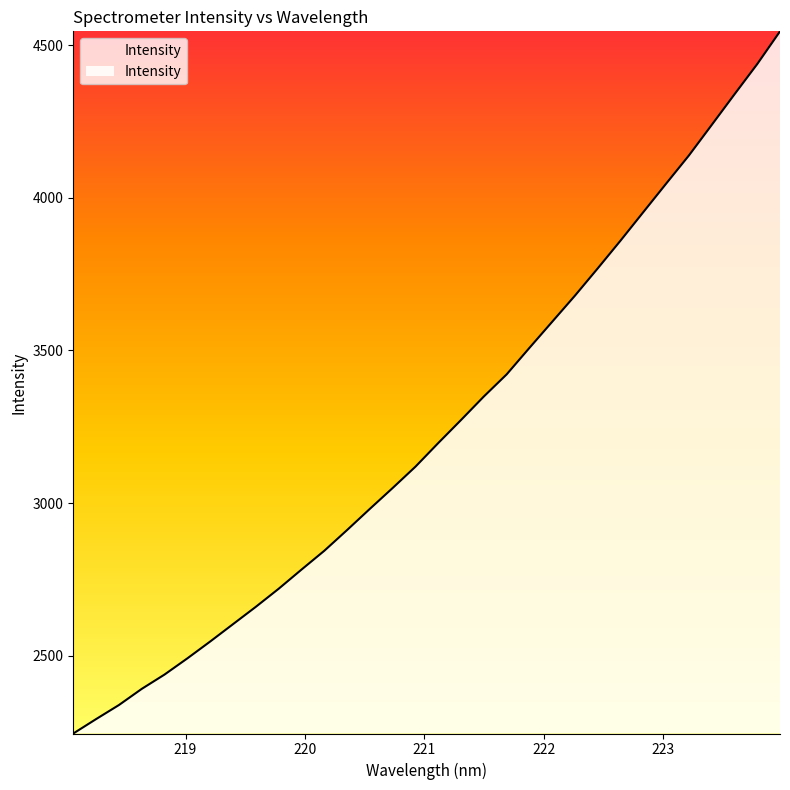

What is the difference between the maximum and minimum values?

2299.1